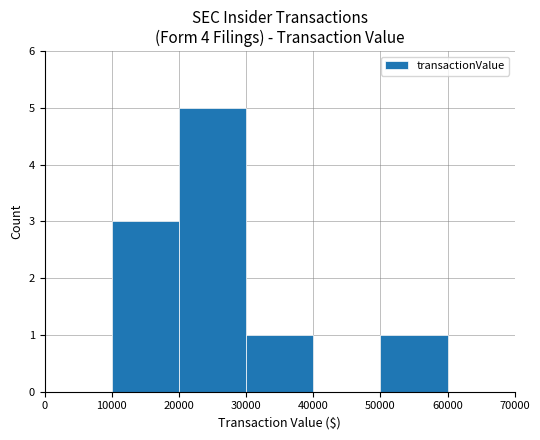

What is the approximate value at 10000?

3